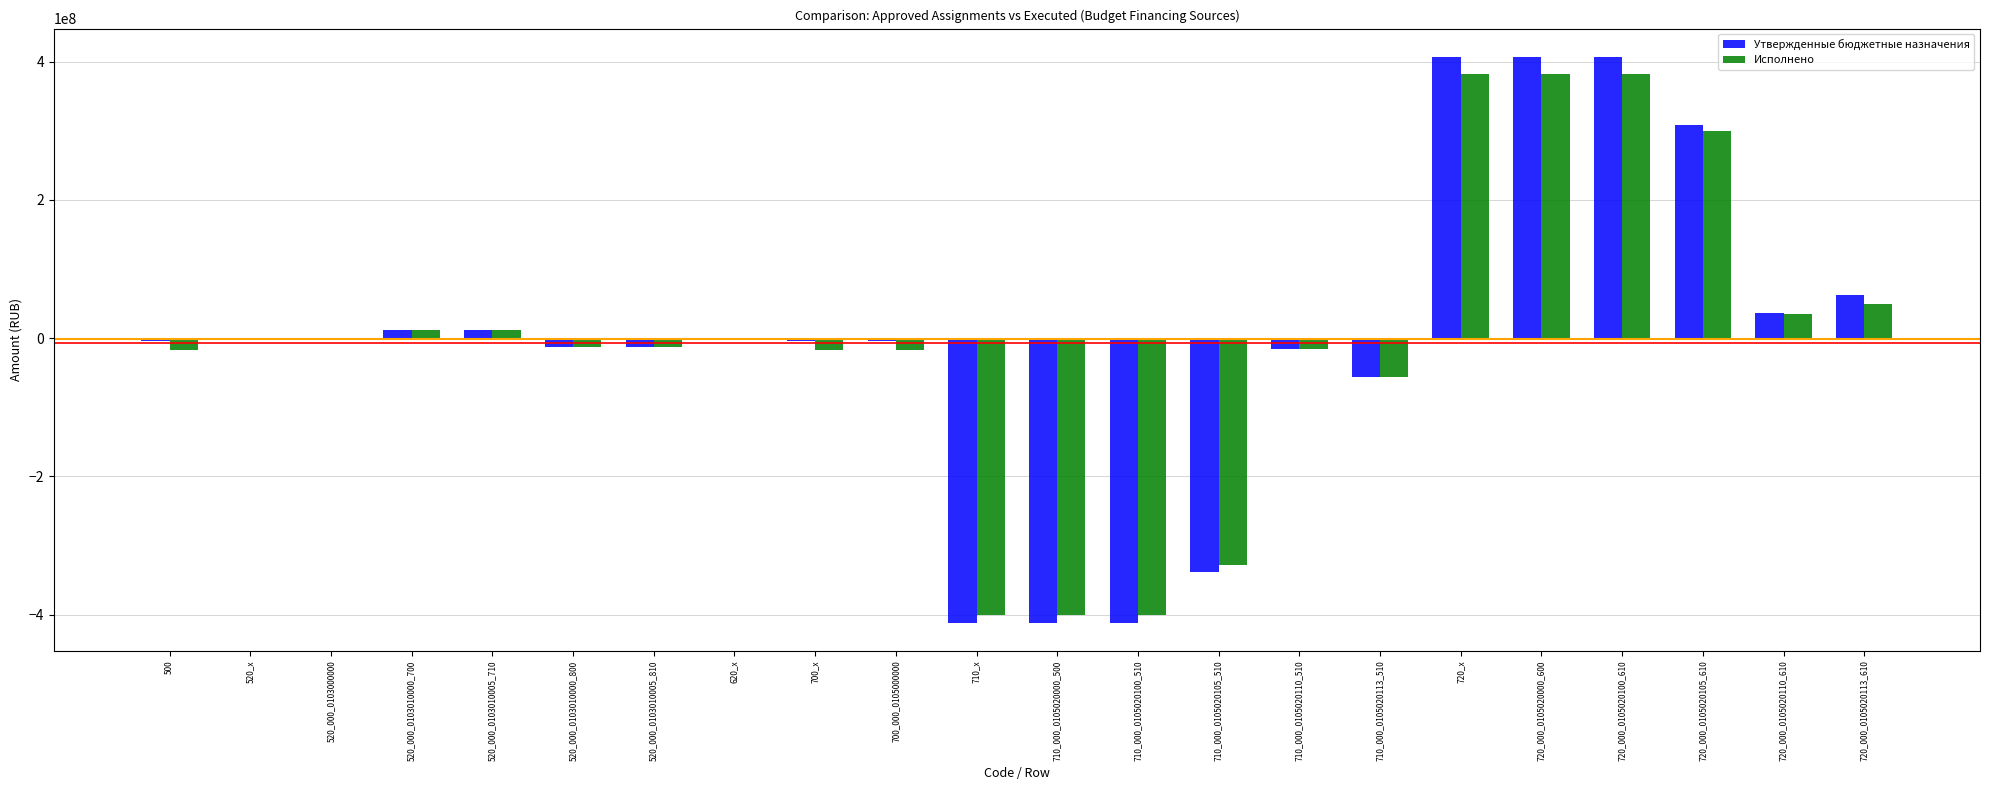

What is the total value across all series at 710_000_0105020113_510?

-113061621.4